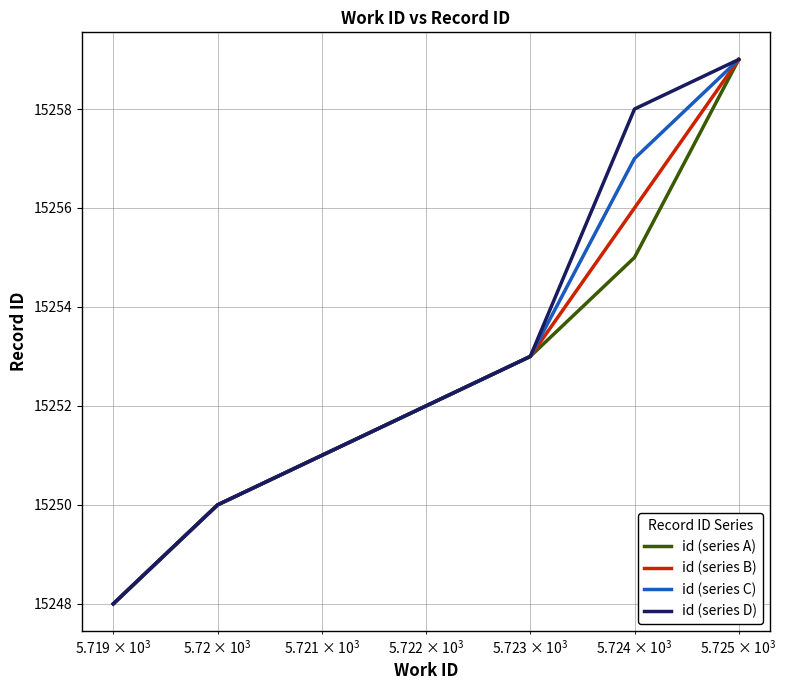

What is the highest value of the id (series A) series?

15259